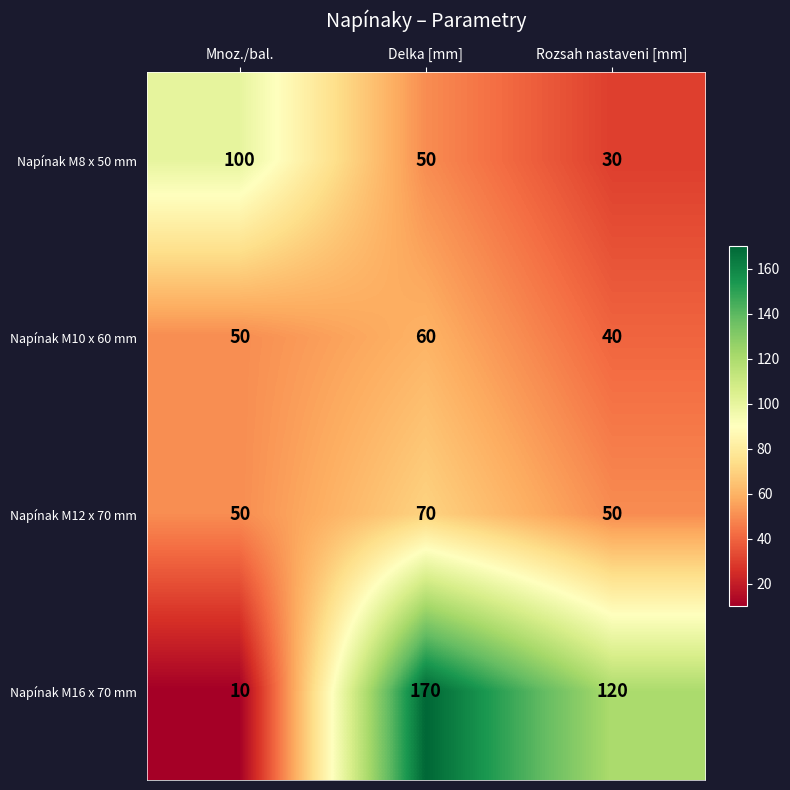

At which label does Napínak M8 x 50 mm first exceed 50?

Mnoz./bal.